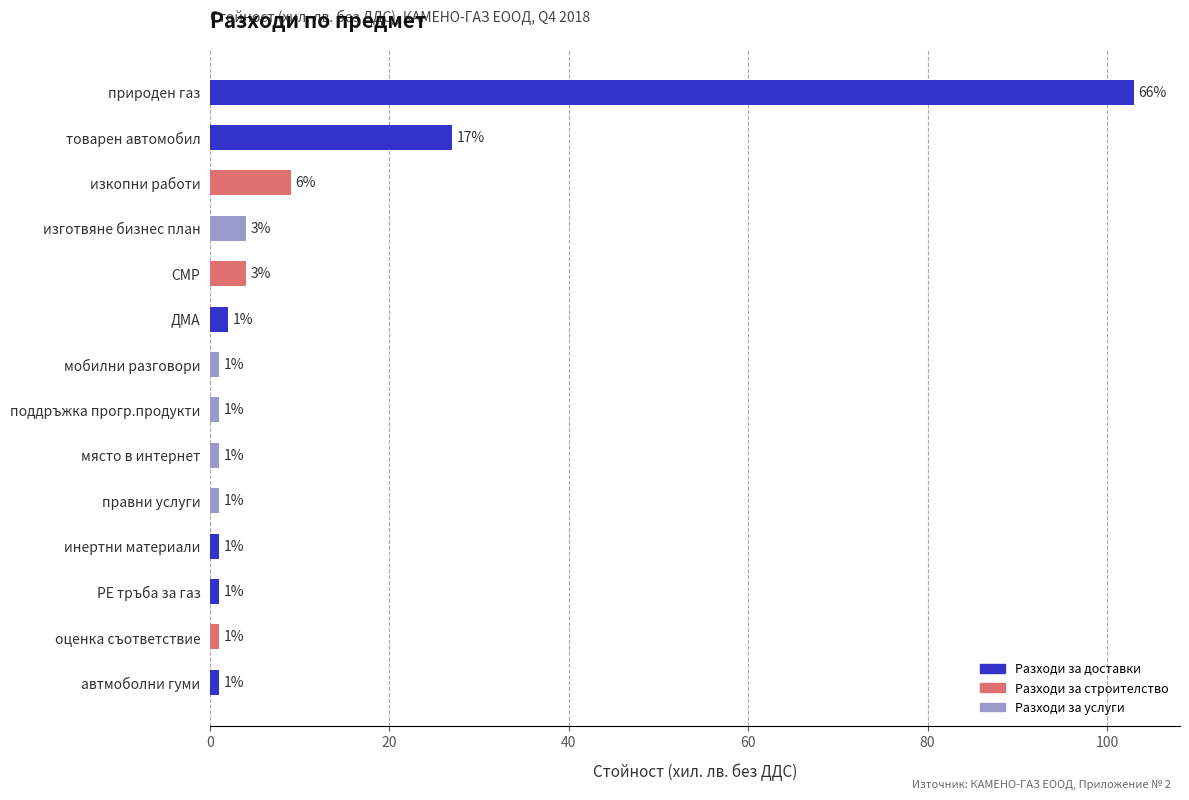

Which category has the highest value across all series?

природен газ